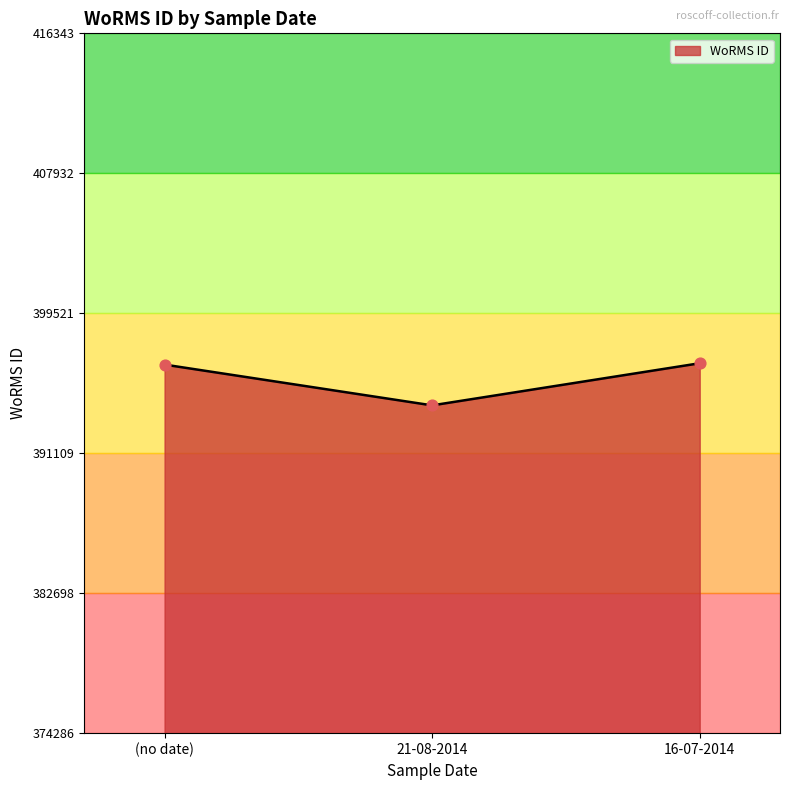

Which has a higher value, 21-08-2014 or (no date)?

(no date)